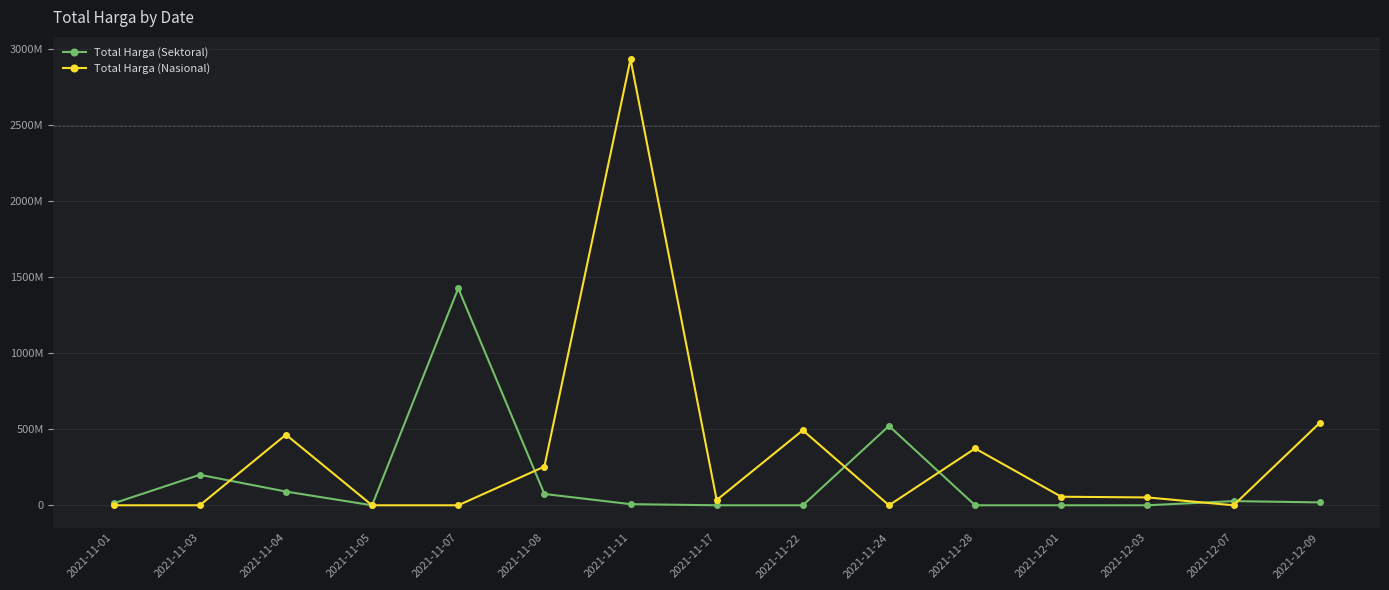

Rank the series at 2021-11-22 from lowest to highest value.

Total Harga (Sektoral), Total Harga (Nasional)